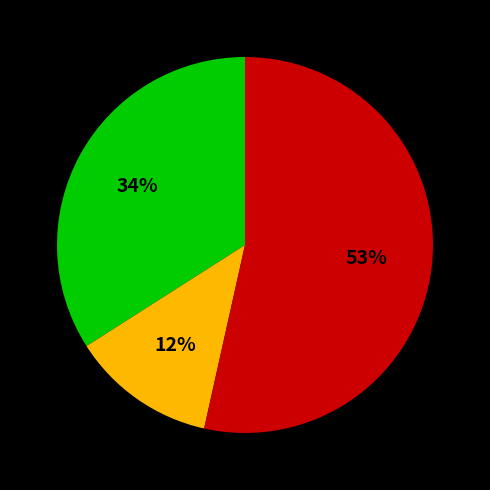

To the nearest percent, what is the average slice percentage?

33%